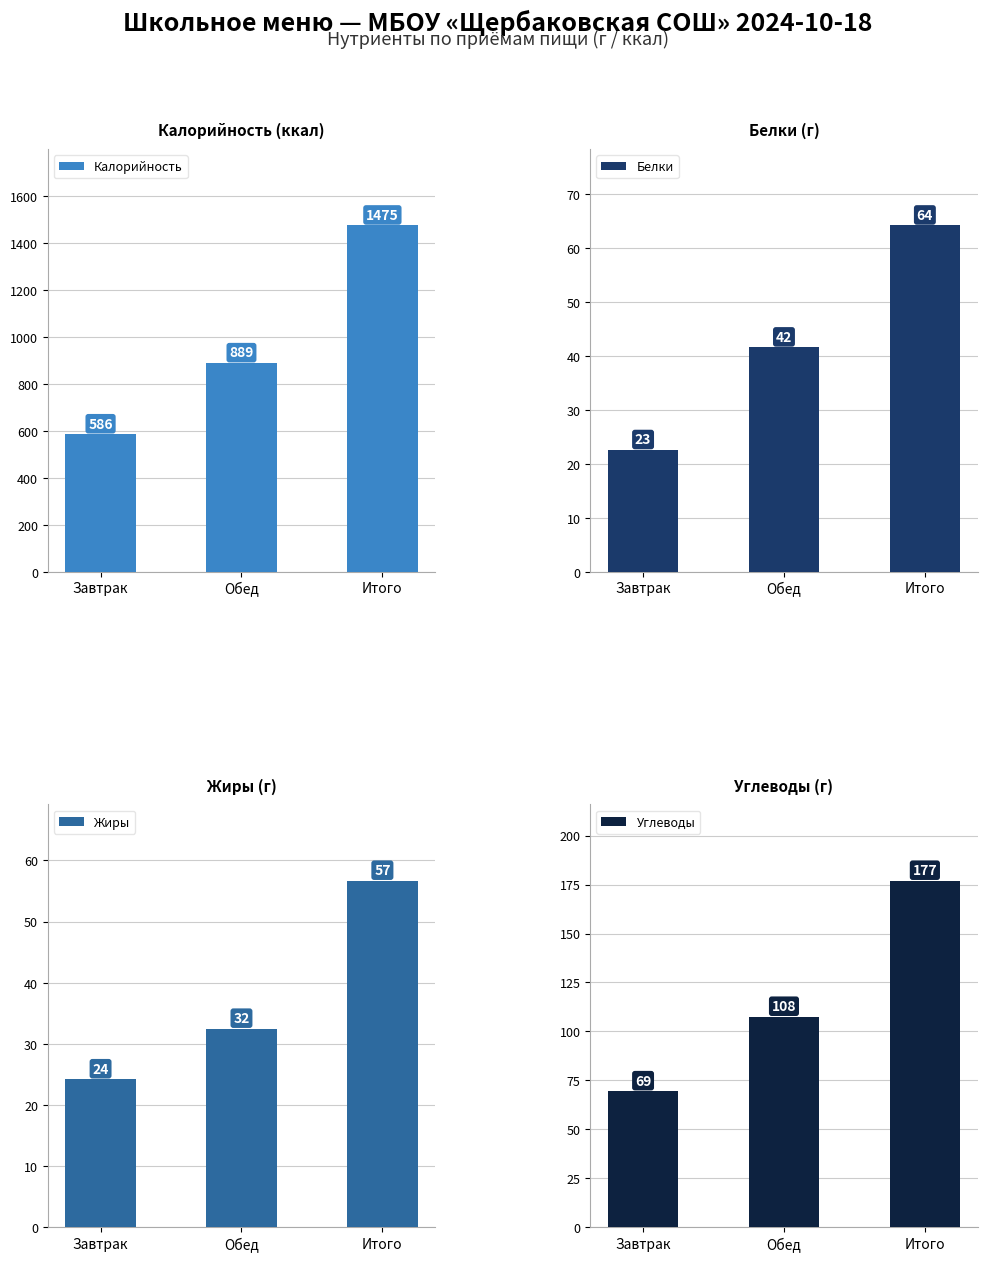

Which series has the largest range (max minus min)?

Калорийность